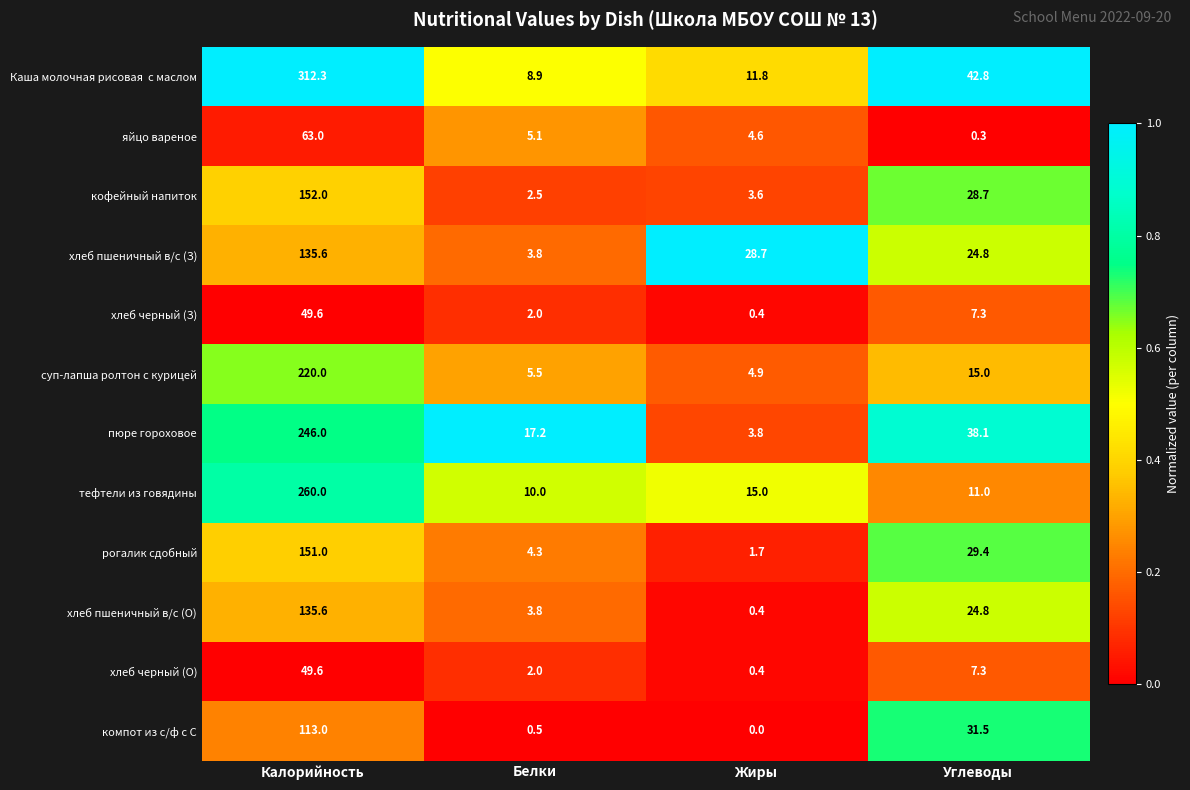

What is the total value across all series at Жиры?

75.3